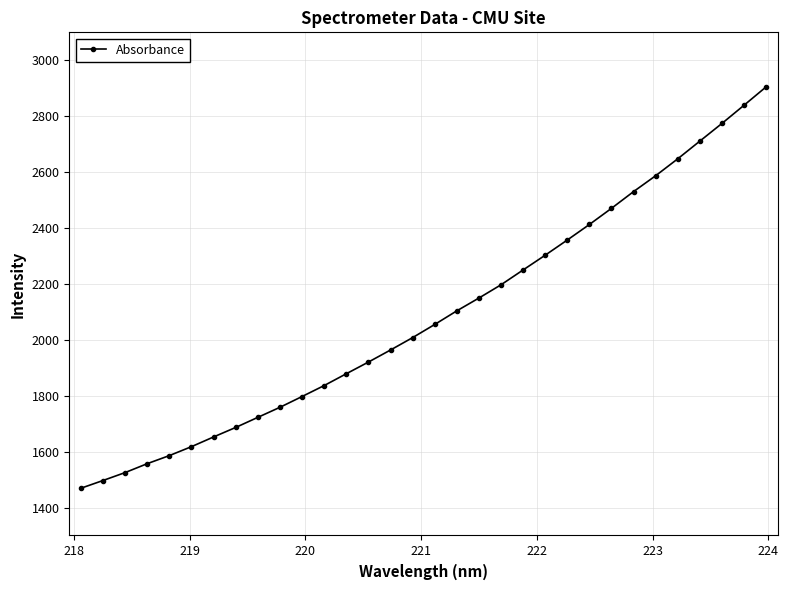

What is the average value?

2086.5